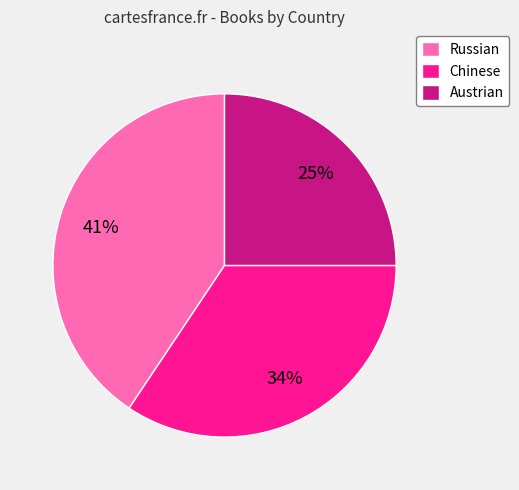

Does any single category account for the majority?

No